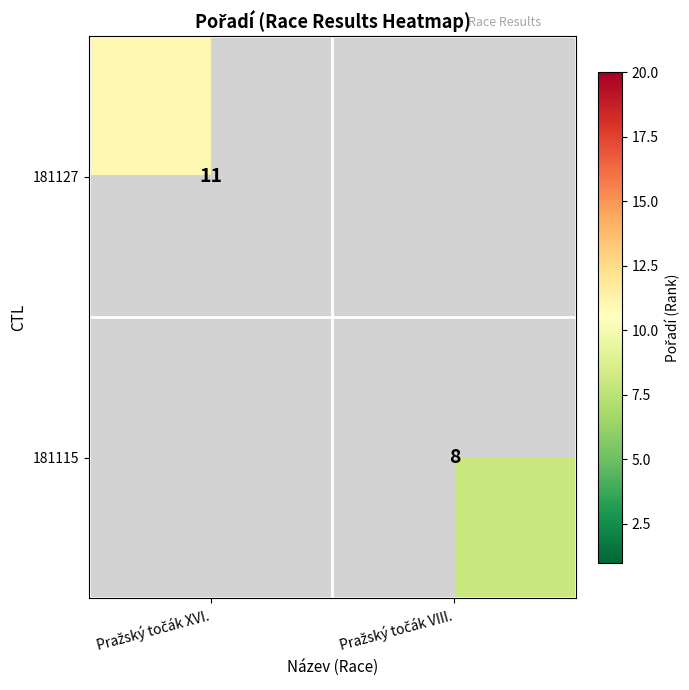

At how many categories does at least one series exceed 9?

1